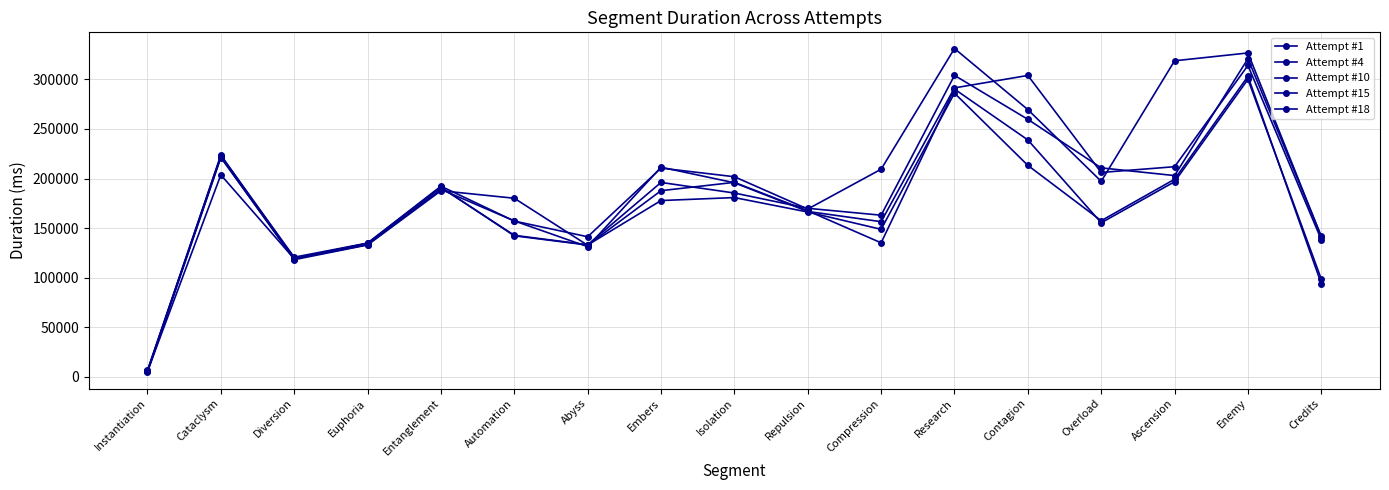

Reading left to right, what are all the values shown in this chart?

Attempt #1: 4691	221200	119134	133326	189110	157314	131338	211454	195742	166837	156516	291379	303947	206155	211943	314020	138317
Attempt #4: 6669	223079	120707	134980	192305	157148	141340	210535	201839	169261	209429	331084	269512	197206	318714	326605	141453
Attempt #10: 5889	223643	119676	134741	191021	142793	133276	196082	185422	170025	163066	304012	259709	210765	203012	320834	141681
Attempt #15: 5787	221759	118239	133076	187735	180161	132746	187780	196175	167481	135218	290195	238938	155414	196798	300020	98615
Attempt #18: 5707	203715	119174	134728	191367	142289	133032	177840	180833	166267	148837	286082	213287	157502	199287	303022	93985